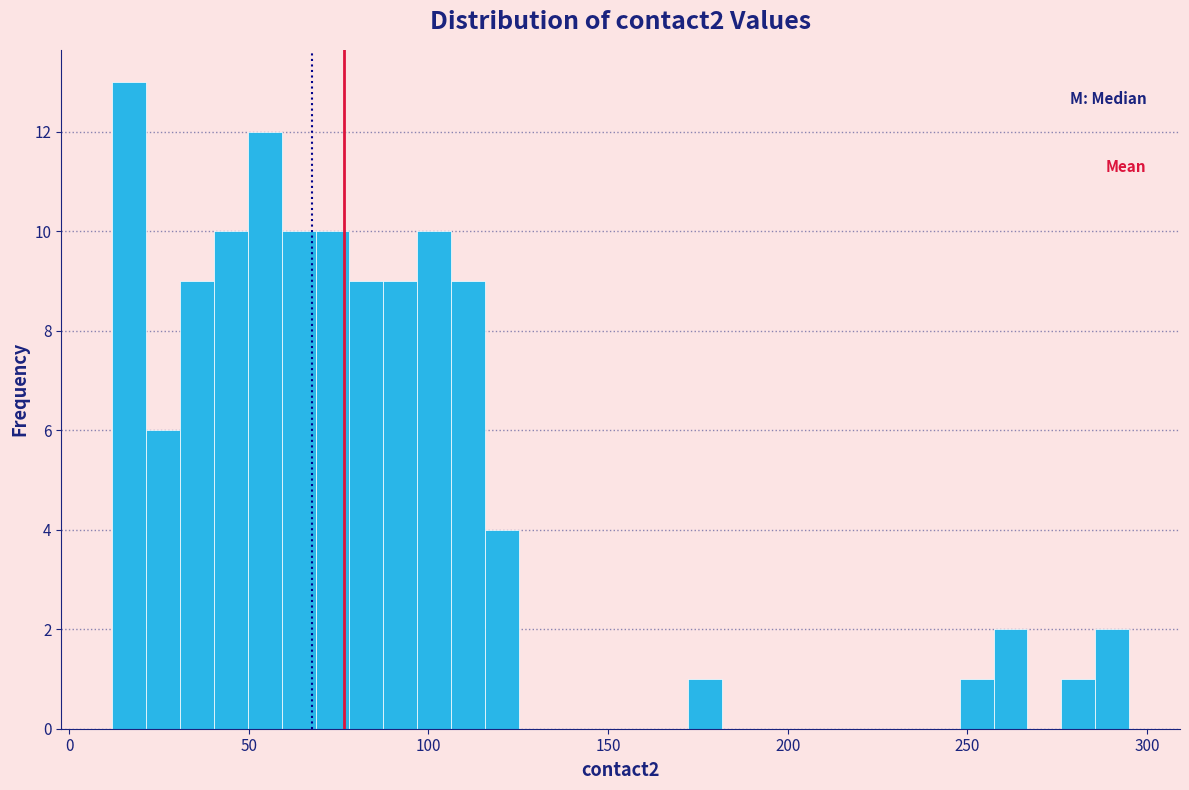

Around what value on the x-axis is the tallest bar? Give the approximate position of its centre, as read against the axis.

15